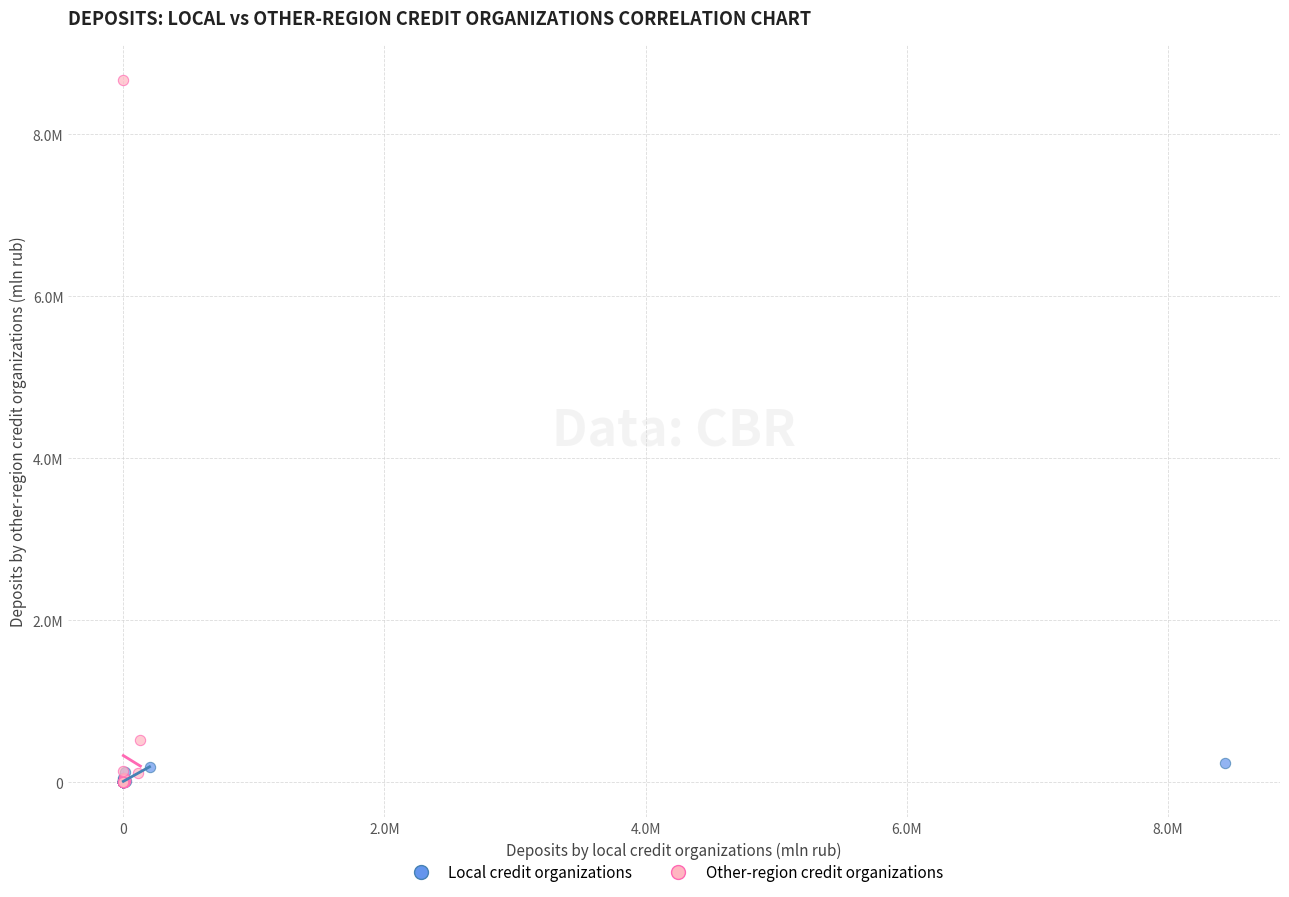

What are all the series names shown in the legend?

Local credit organizations, Other-region credit organizations